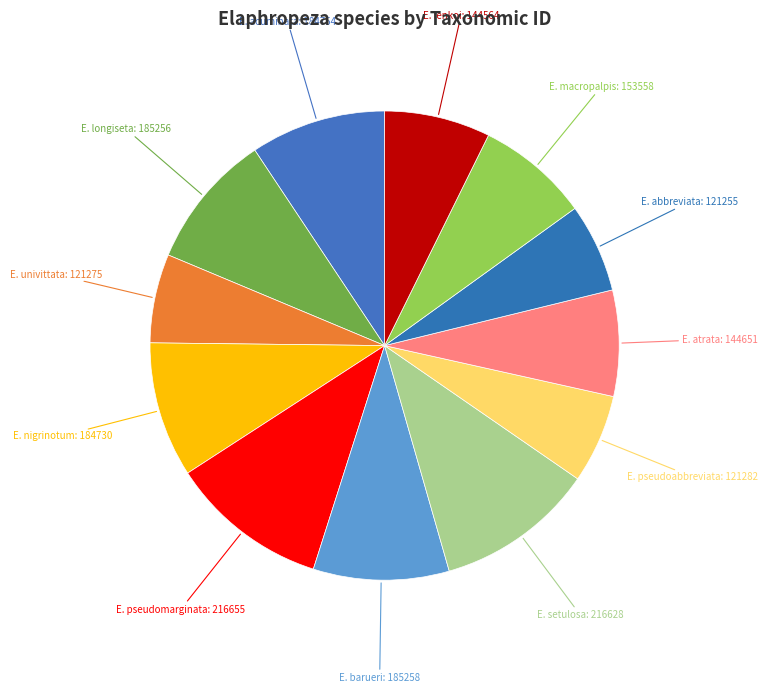

How many segments does this pie chart have?

12